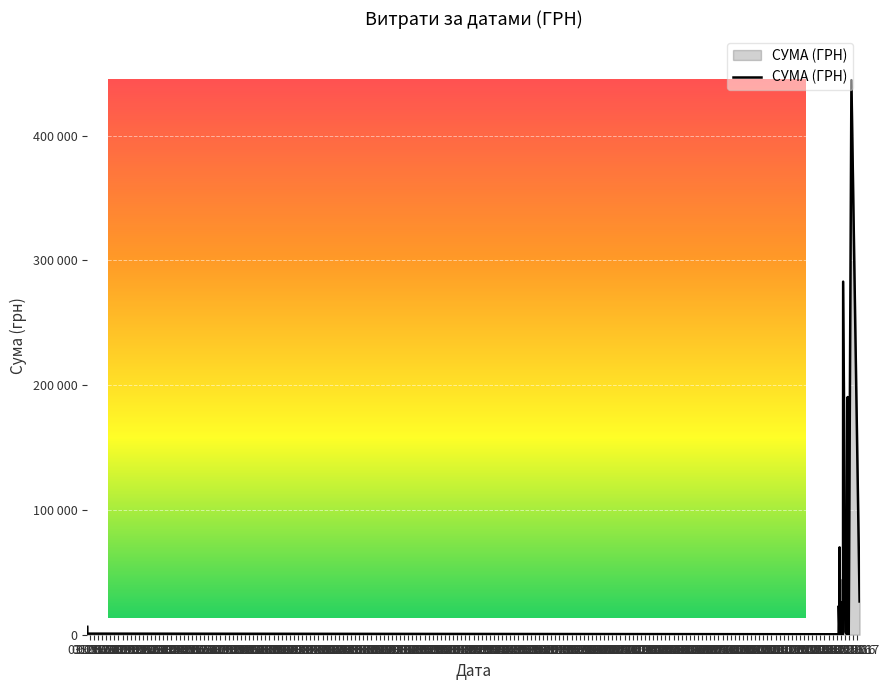

What is the label of the 6th point from the left?

06.1971